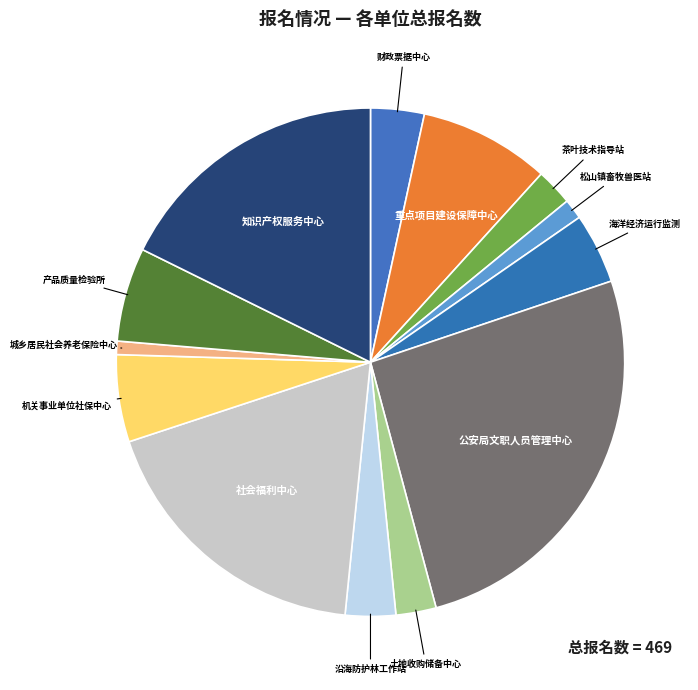

Count the number of slices in the pie.

13